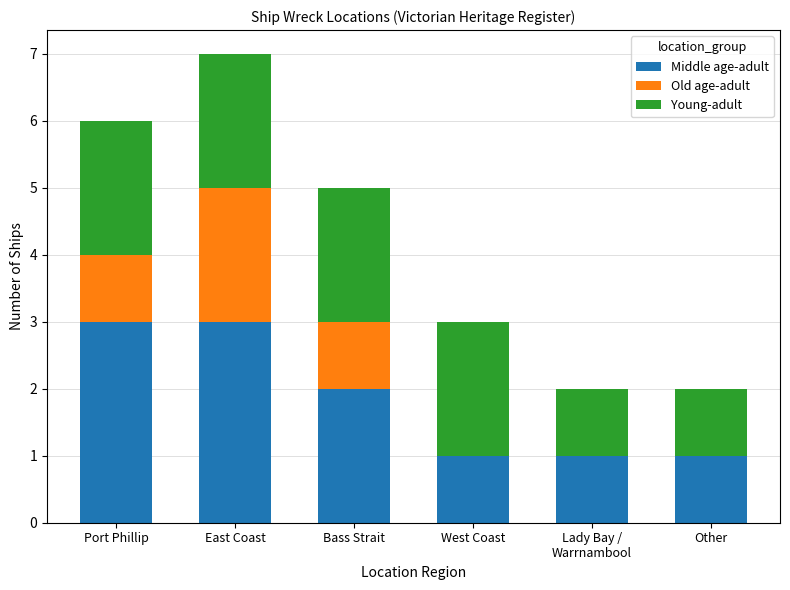

Are the bars grouped side by side (vs. stacked)?

No